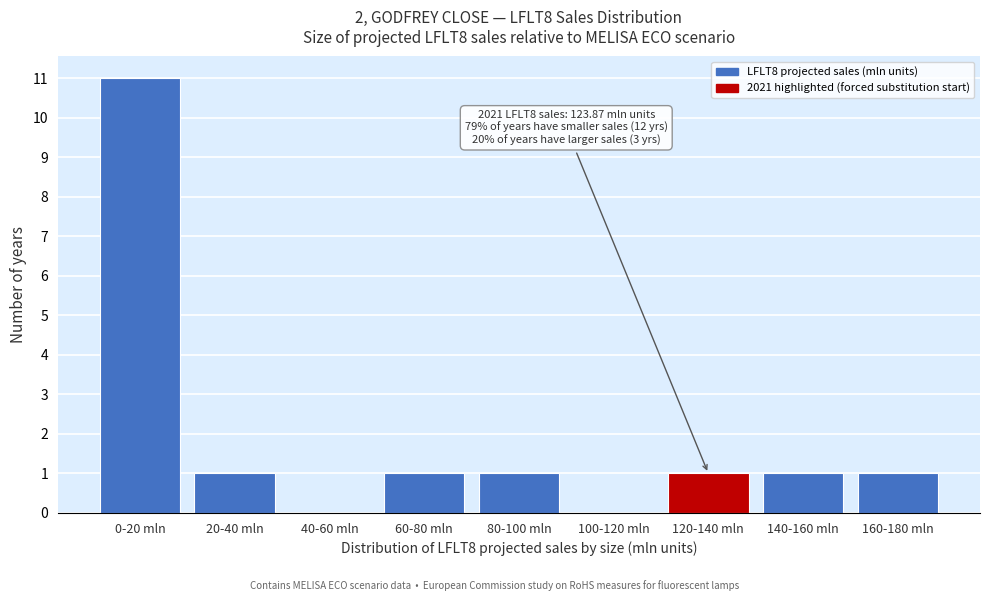

Reading right to left, list all the values displayed in this chart.

160-180 mln=1	140-160 mln=1	120-140 mln=1	100-120 mln=0	80-100 mln=1	60-80 mln=1	40-60 mln=0	20-40 mln=1	0-20 mln=11